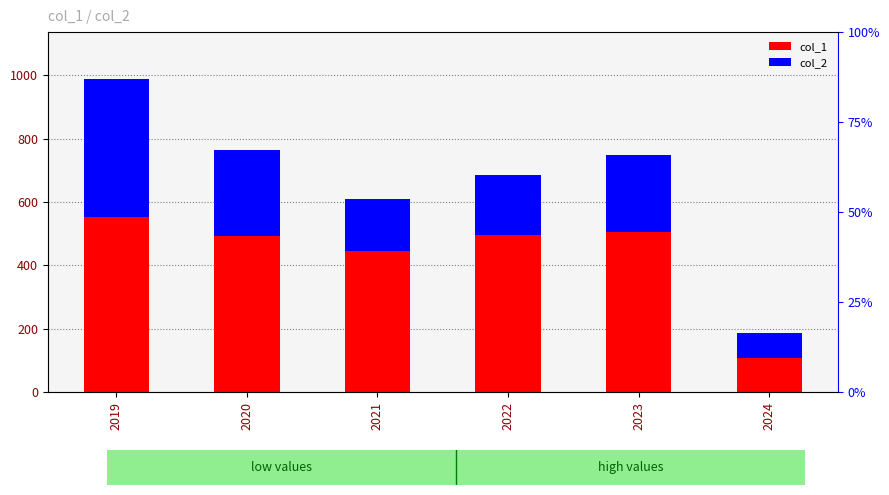

List the series in order of their overall mean, lowest first.

col_2, col_1